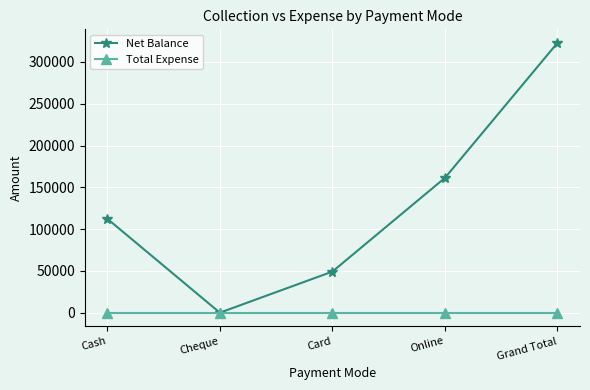

What is the value of the Net Balance point at the 4th from the left?

161300